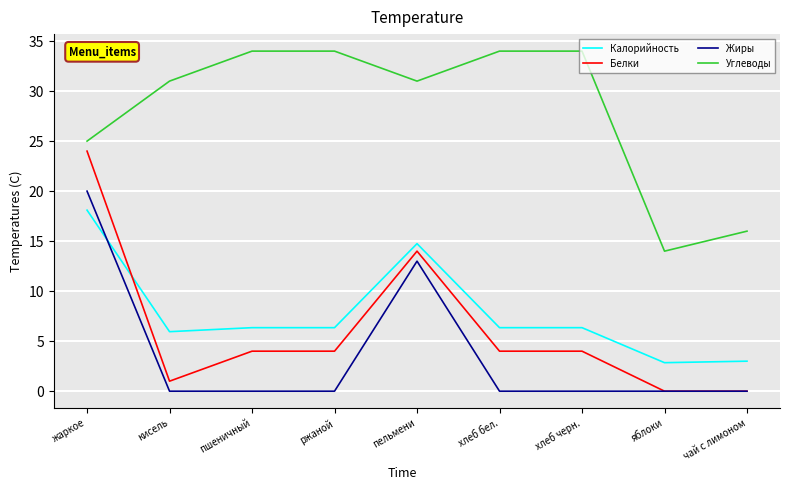

At пельмени, list the series in order from smallest to largest.

Жиры, Белки, Калорийность, Углеводы